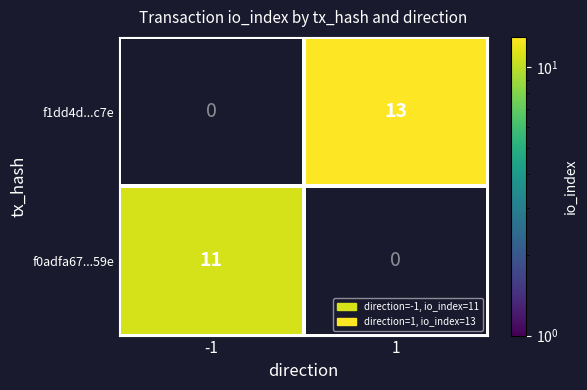

Rank the series by their average value, from highest to lowest.

f1dd4d...c7e, f0adfa67...59e